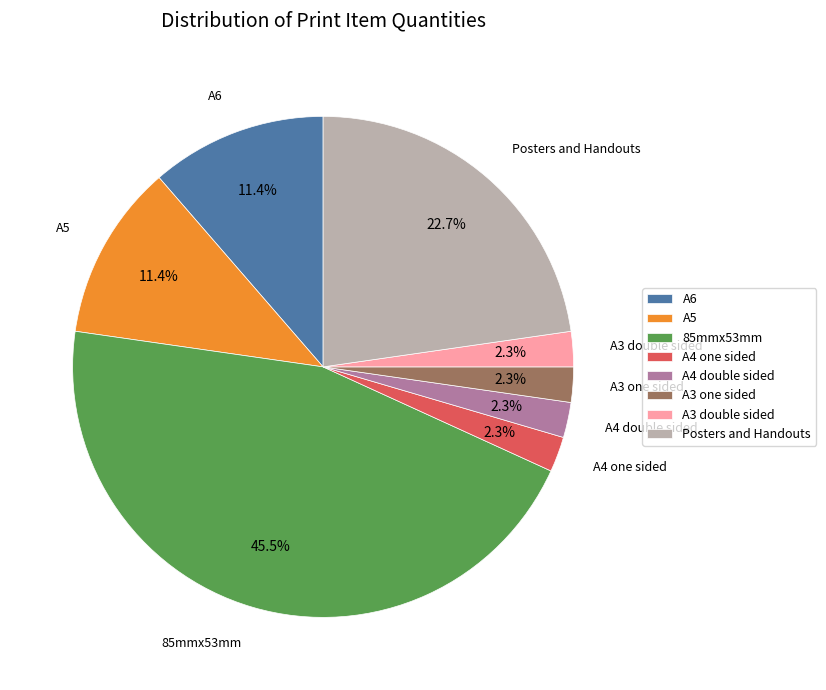

To the nearest percent, what is the difference between the largest and smallest slice percentages?

43%